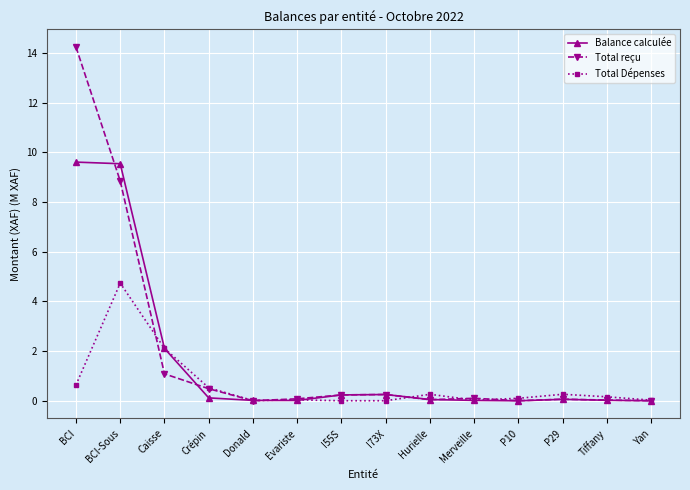

What is the maximum value for Total reçu?

14.2